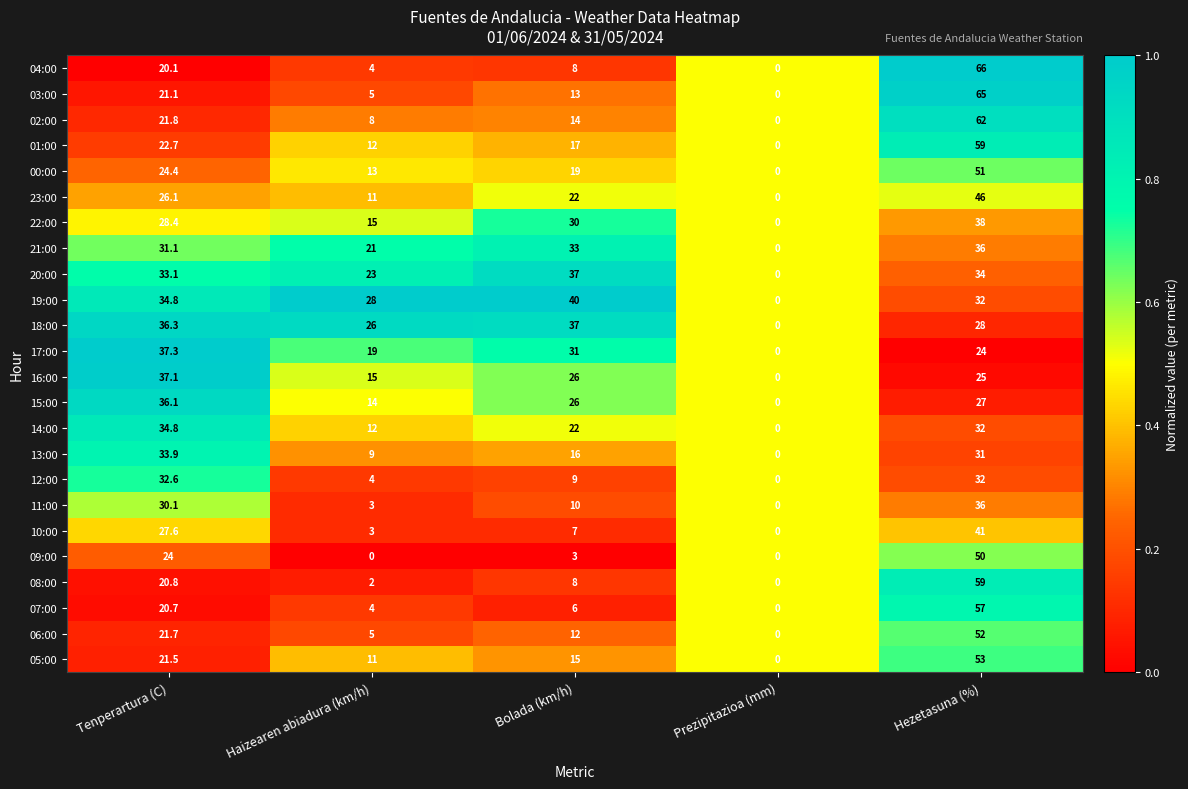

Which series has the widest spread of values?

04:00